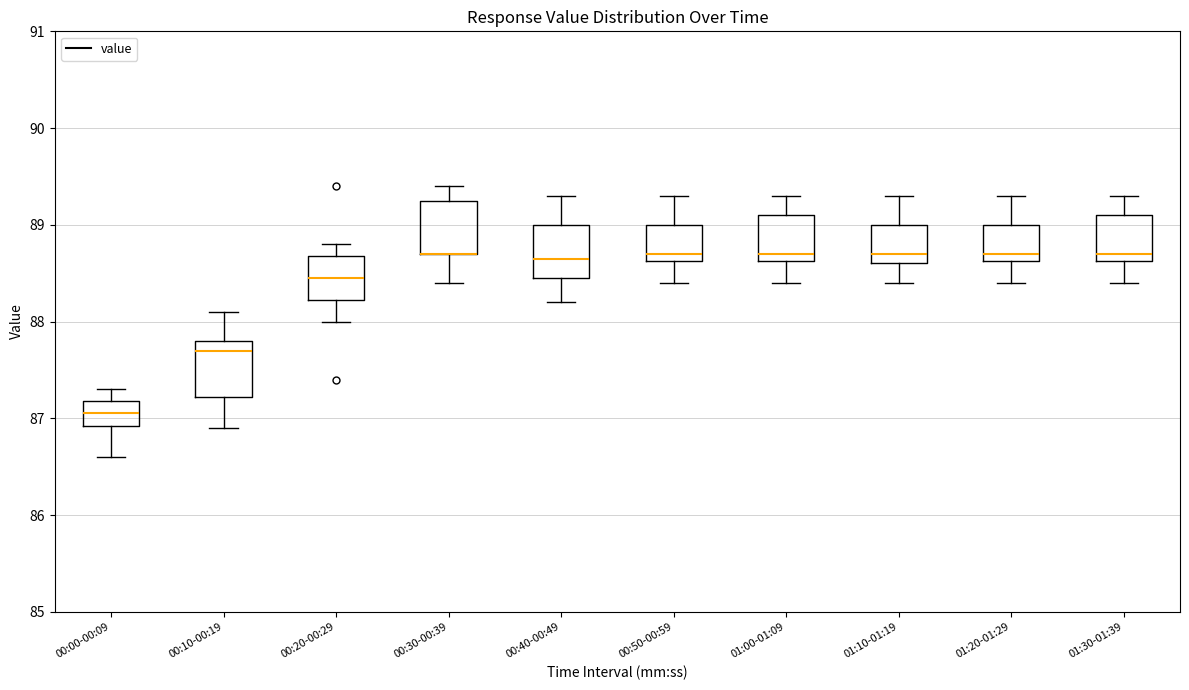

Reading left to right, transcribe this box plot: for each box, give where its median line is, the range the box spans, and where its two whiskers end, as read against the y-axis. The values are not printed on the chart, so give them approximately, as read against the axis.

00:00-00:09: median 87.1, box 86.9 to 87.2, whiskers 86.6 to 87.3
00:10-00:19: median 87.7, box 87.2 to 87.8, whiskers 86.9 to 88.1
00:20-00:29: median 88.5, box 88.2 to 88.7, whiskers 88.0 to 88.8
00:30-00:39: median 88.7 (drawn on the box's lower edge), box 88.7 to 89.3, whiskers 88.4 to 89.4
00:40-00:49: median 88.7, box 88.5 to 89.0, whiskers 88.2 to 89.3
00:50-00:59: median 88.7, box 88.6 to 89.0, whiskers 88.4 to 89.3
01:00-01:09: median 88.7, box 88.6 to 89.1, whiskers 88.4 to 89.3
01:10-01:19: median 88.7, box 88.6 to 89.0, whiskers 88.4 to 89.3
01:20-01:29: median 88.7, box 88.6 to 89.0, whiskers 88.4 to 89.3
01:30-01:39: median 88.7, box 88.6 to 89.1, whiskers 88.4 to 89.3